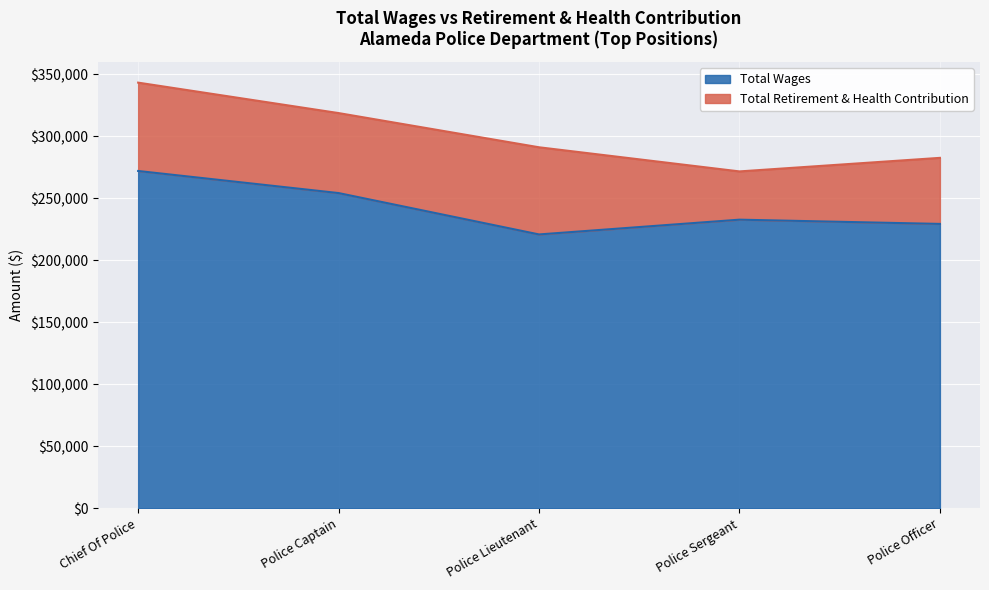

How many points are lower than both their immediate neighbors (excluding endpoints)?

1